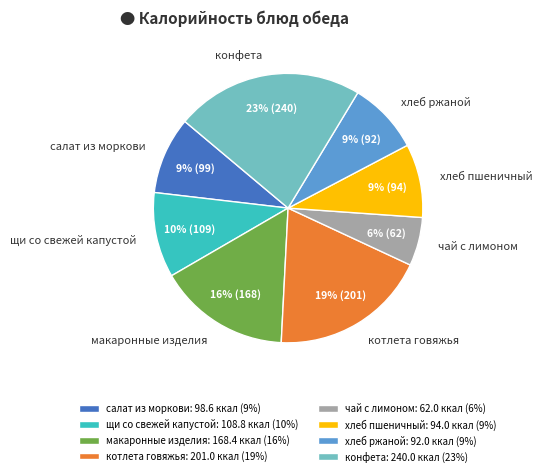

To the nearest percent, what percentage of the pie is хлеб ржаной?

9%